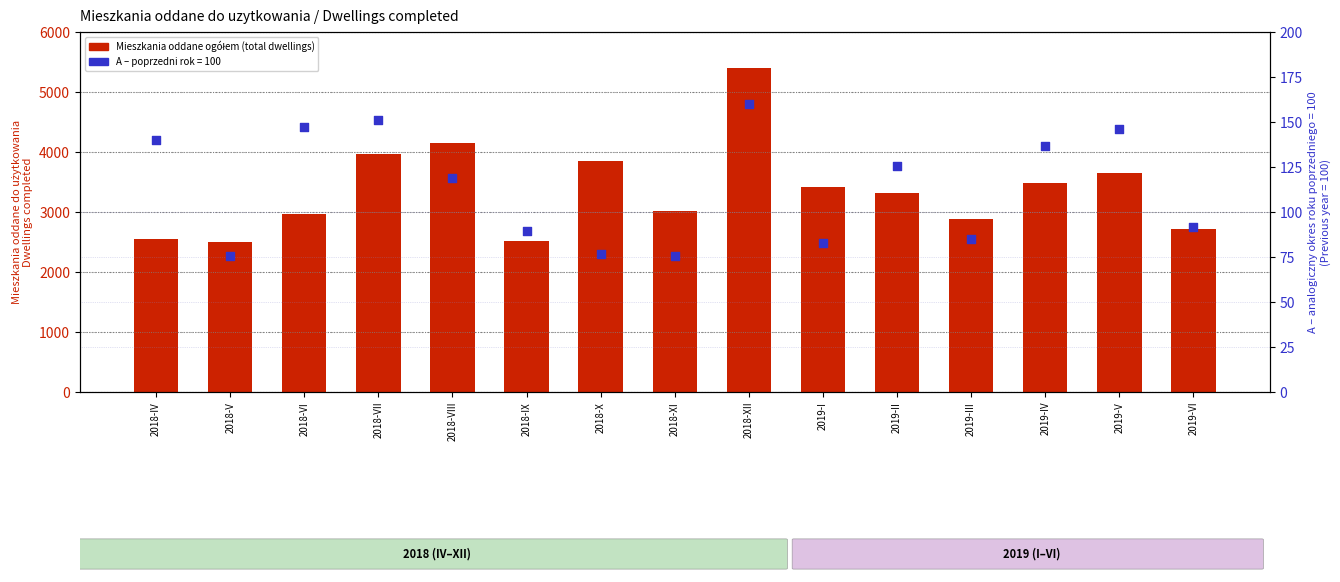

What is the ratio of the value at 2018-X to the value at 2019-I?

1.1